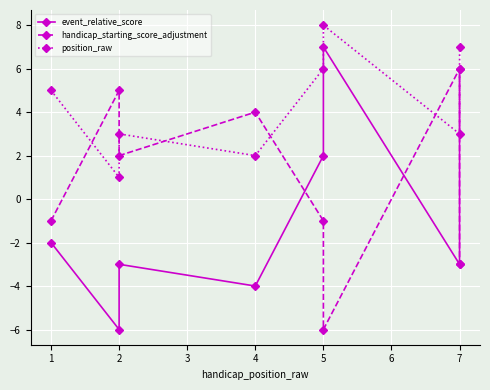

In position_raw, how many points are lower than both neighbors (excluding endpoints)?

3